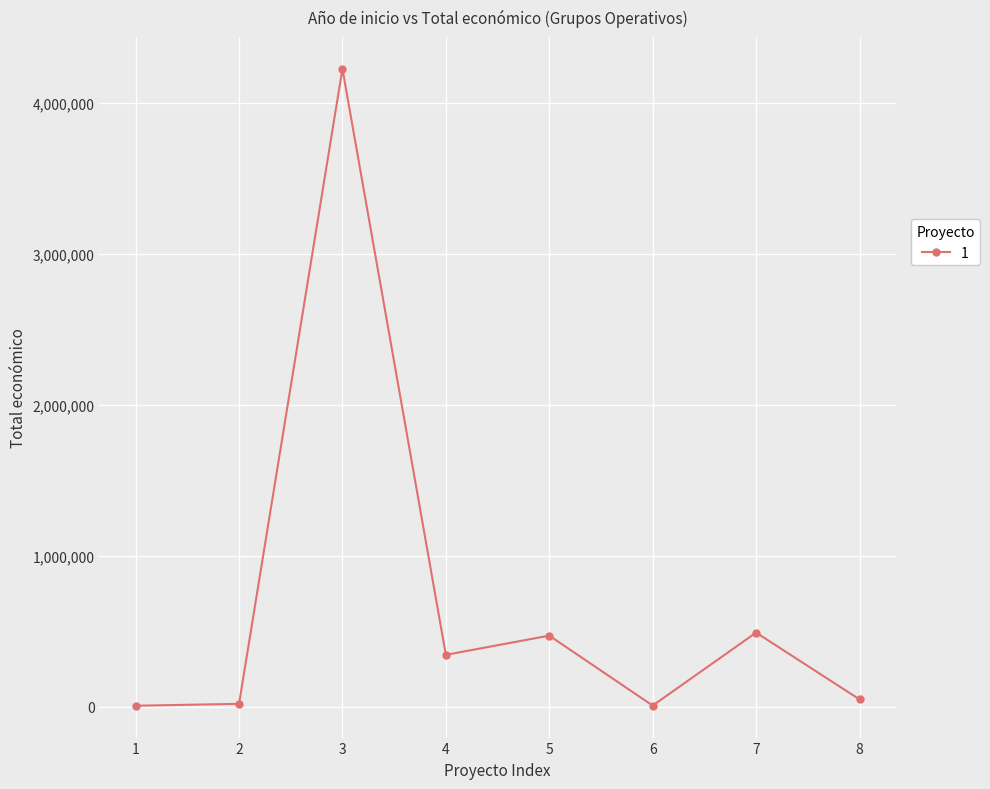

What is the average value?

702147